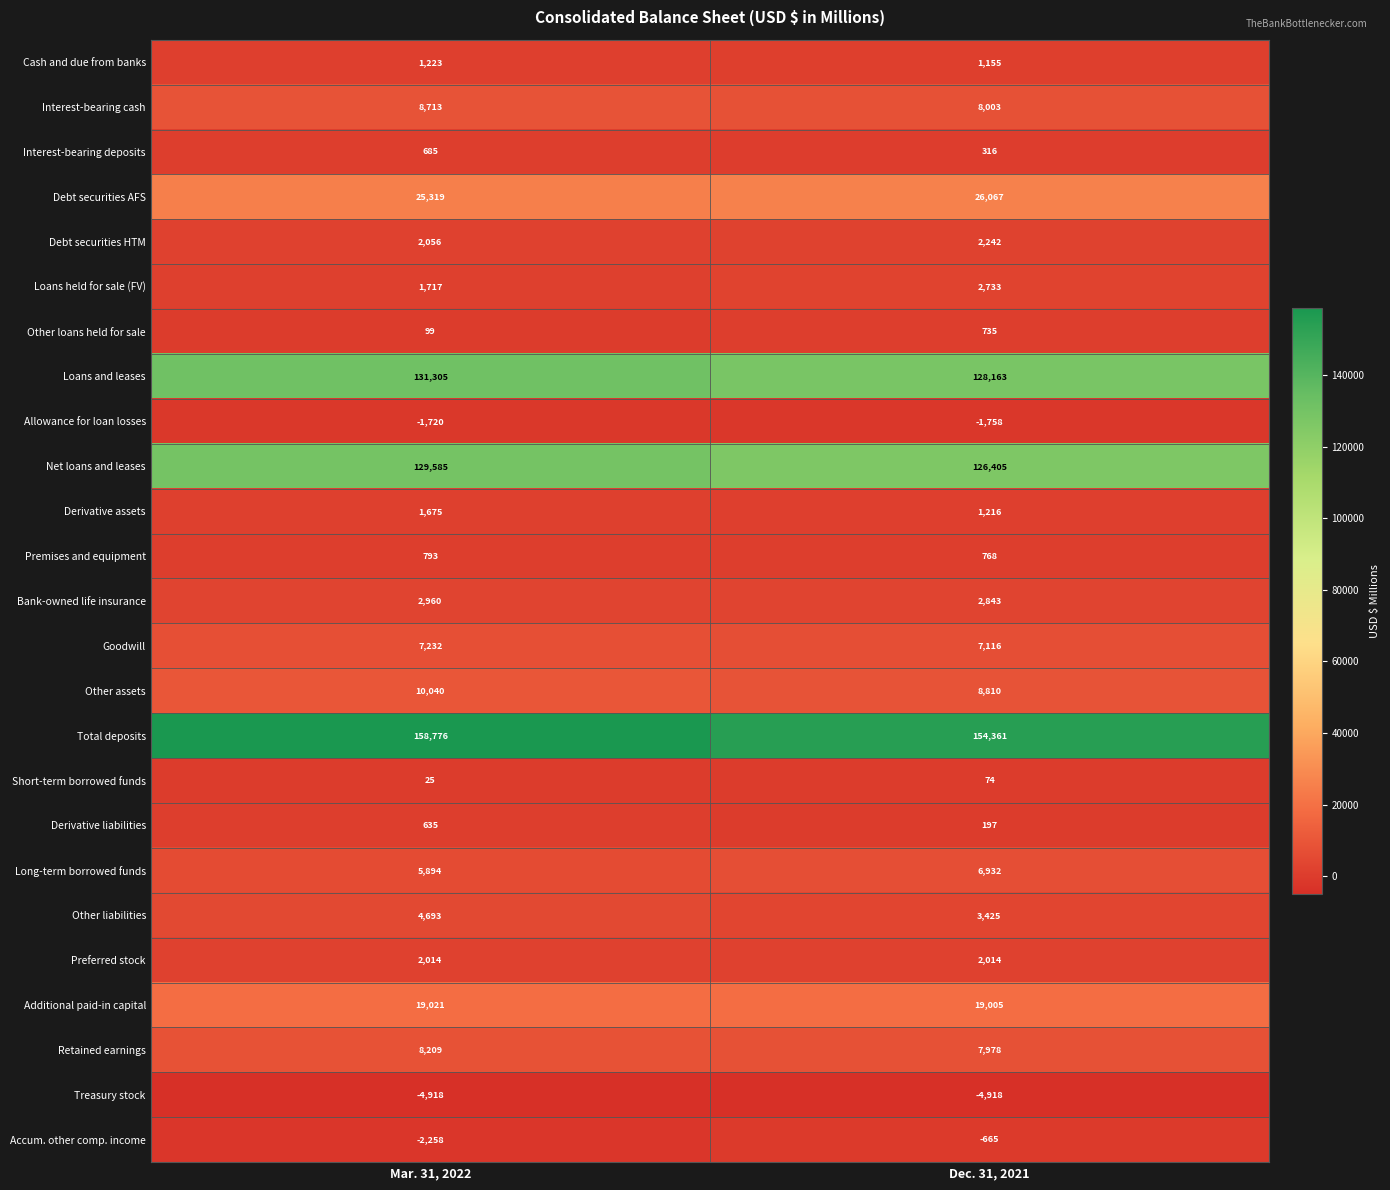

Rank the categories by Other liabilities value from highest to lowest.

Mar. 31, 2022, Dec. 31, 2021